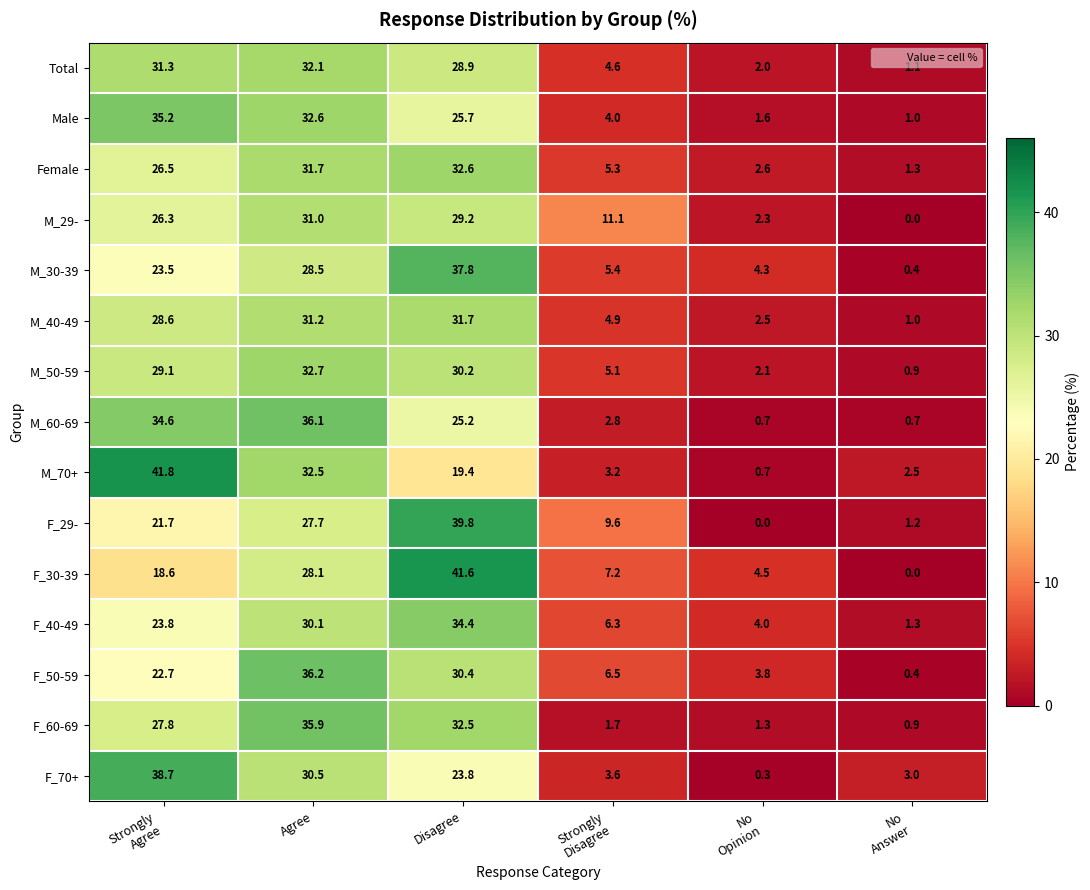

Rank the series at Disagree from highest to lowest value.

F_30-39, F_29-, M_30-39, F_40-49, Female, F_60-69, M_40-49, F_50-59, M_50-59, M_29-, Total, Male, M_60-69, F_70+, M_70+